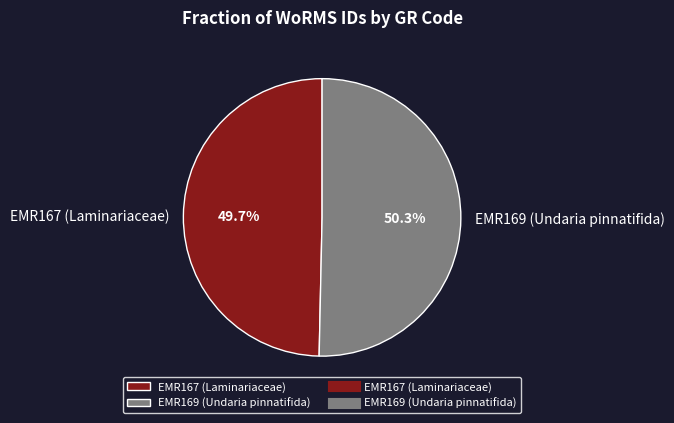

Is it true that EMR169 (Undaria pinnatifida) is 39% of the pie?

False